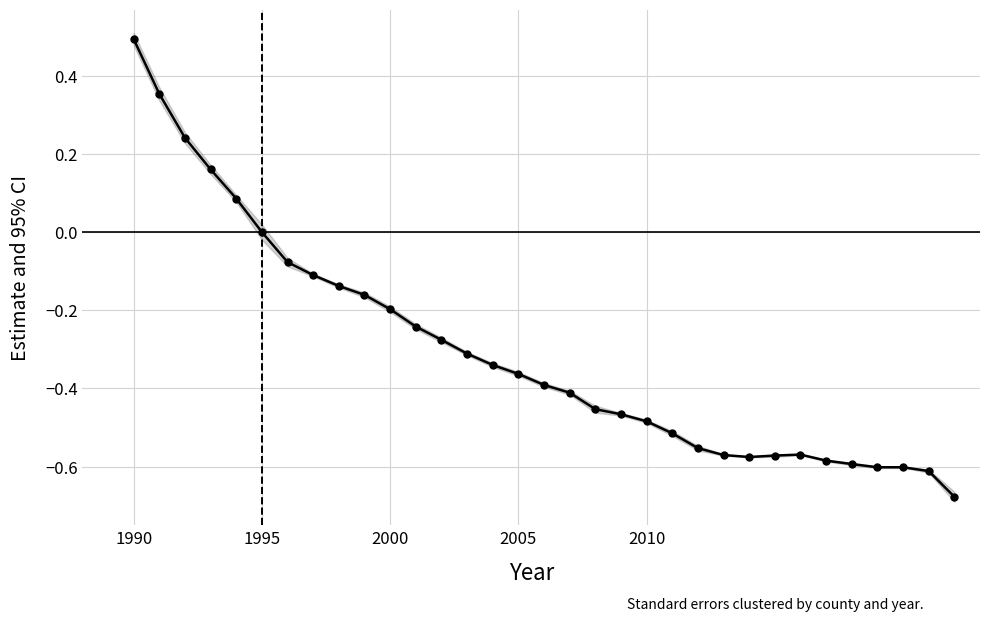

Count the number of data series in this chart.

1